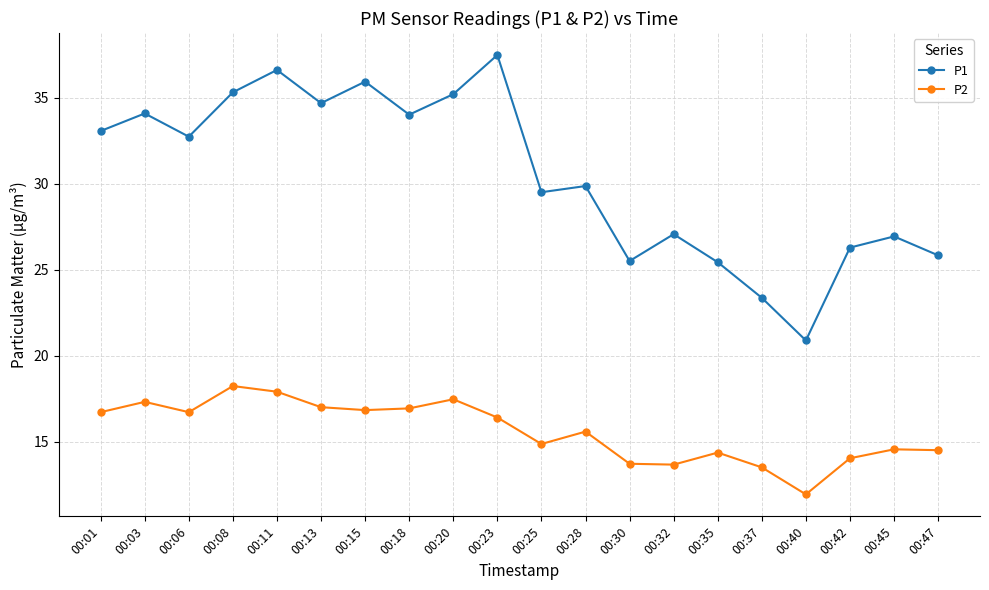

What are all the series names shown in the legend?

P1, P2